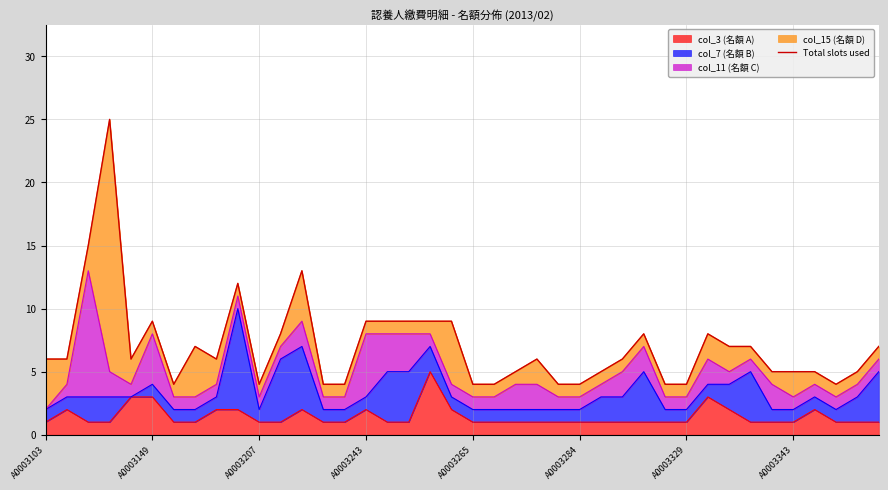

What is the maximum value shown in the chart?

25